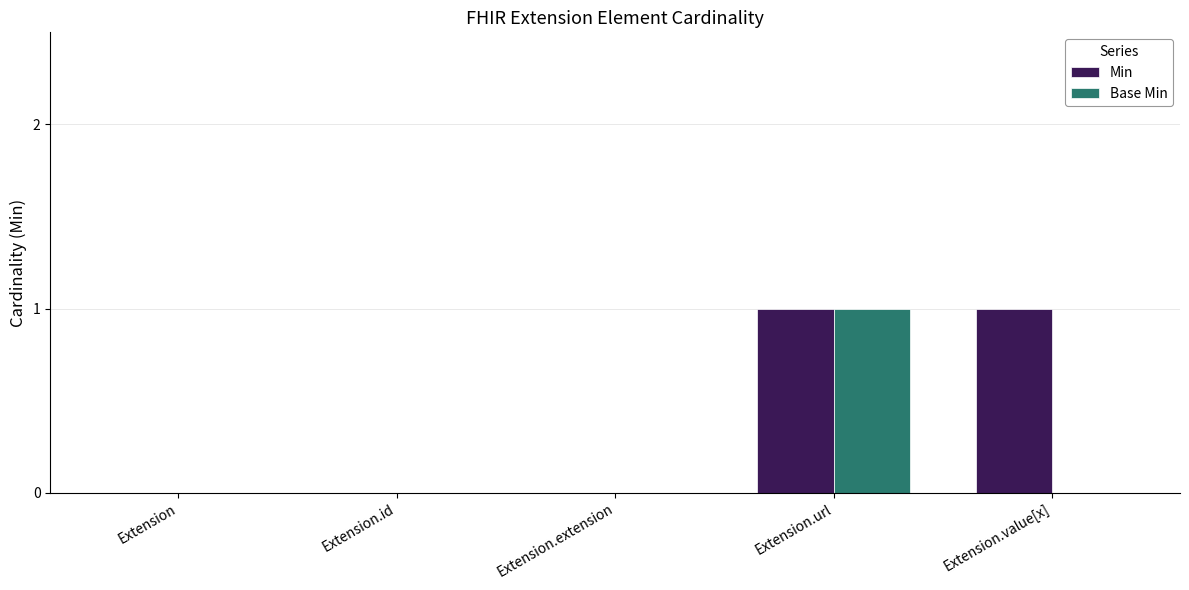

At which category is the sum across all series the highest?

Extension.url